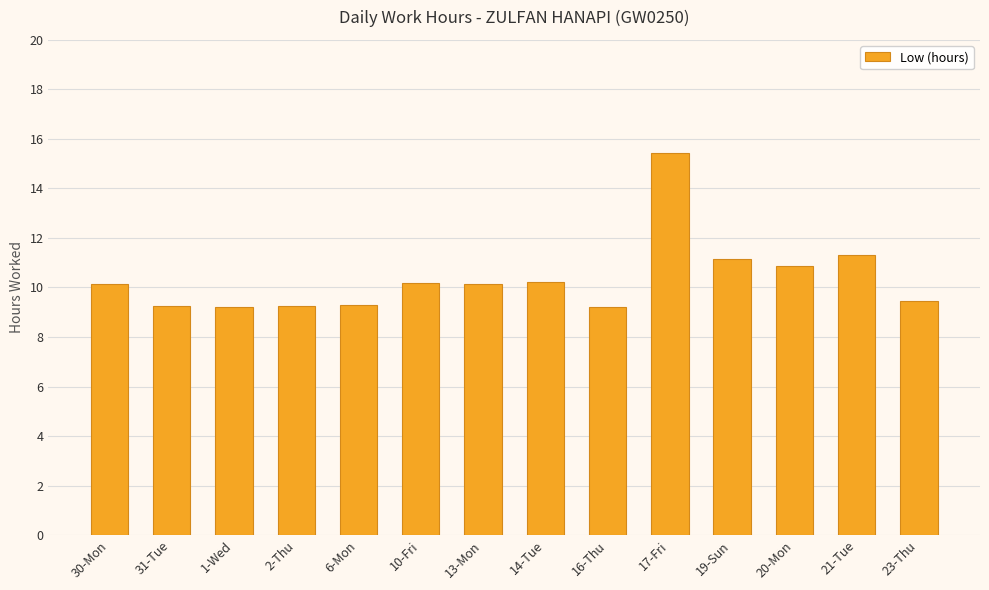

What is the label of the 7th bar from the left?

13-Mon